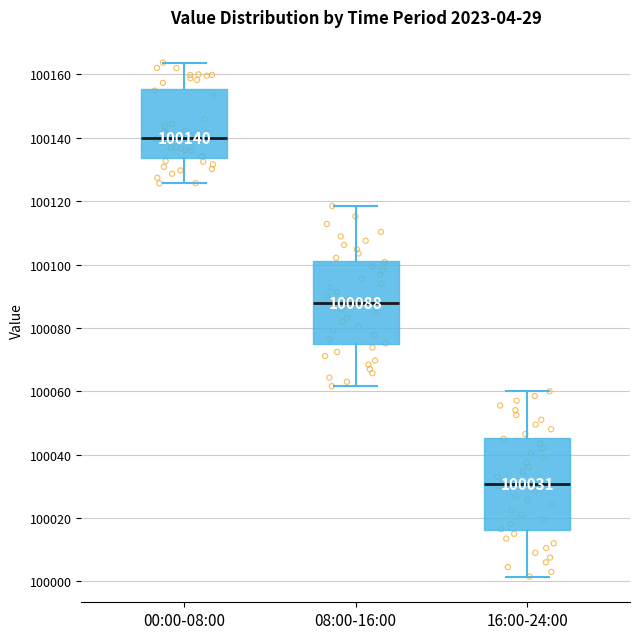

Which box's median line is the lowest?

16:00-24:00